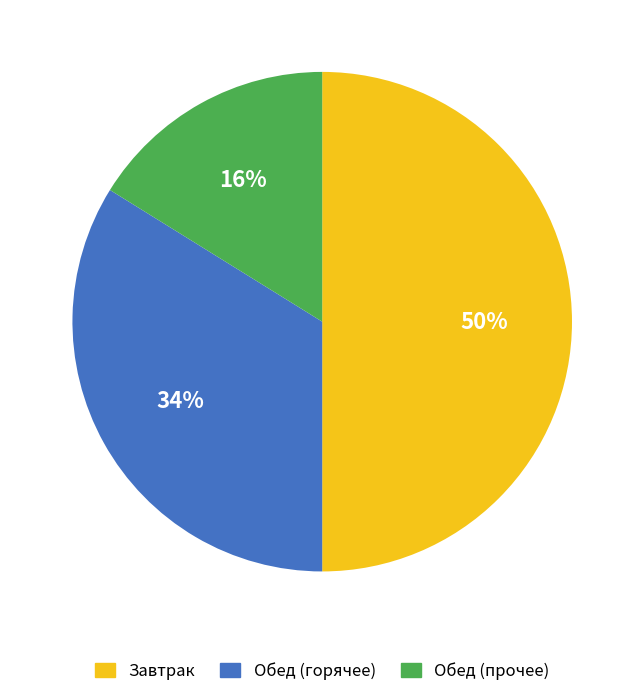

To the nearest percent, what is the difference between the largest and smallest slice percentages?

34%